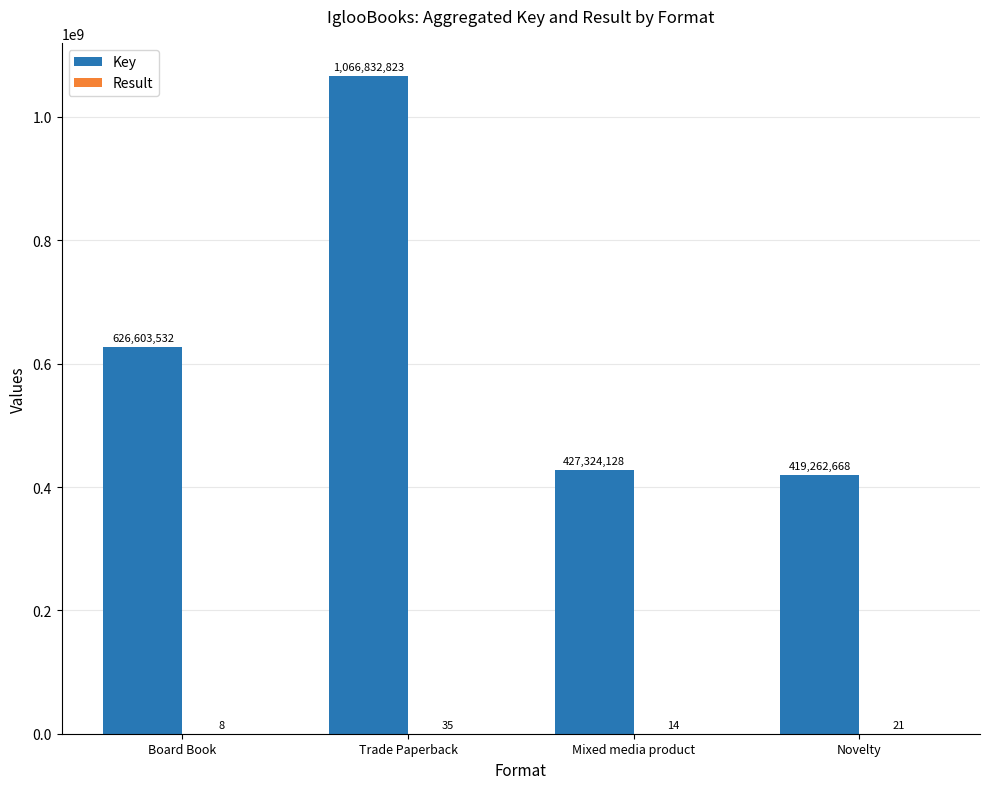

What is the difference between the Key values at Novelty and Trade Paperback?

647570155